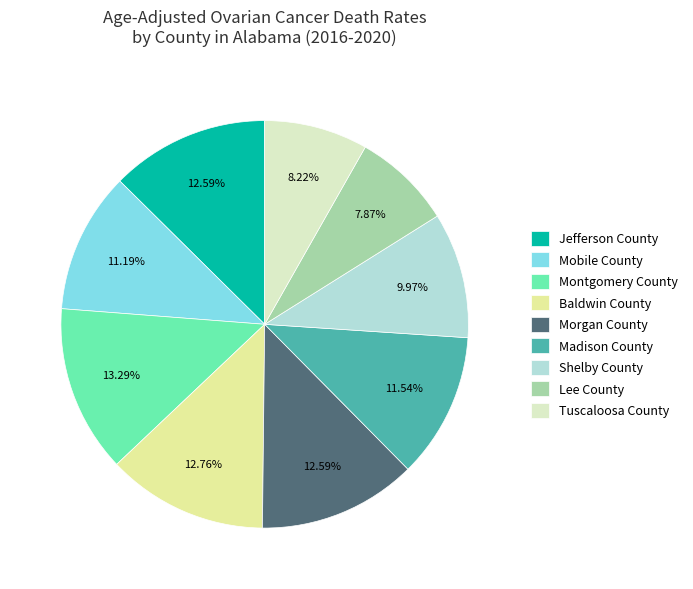

How many slices are in this pie chart?

9